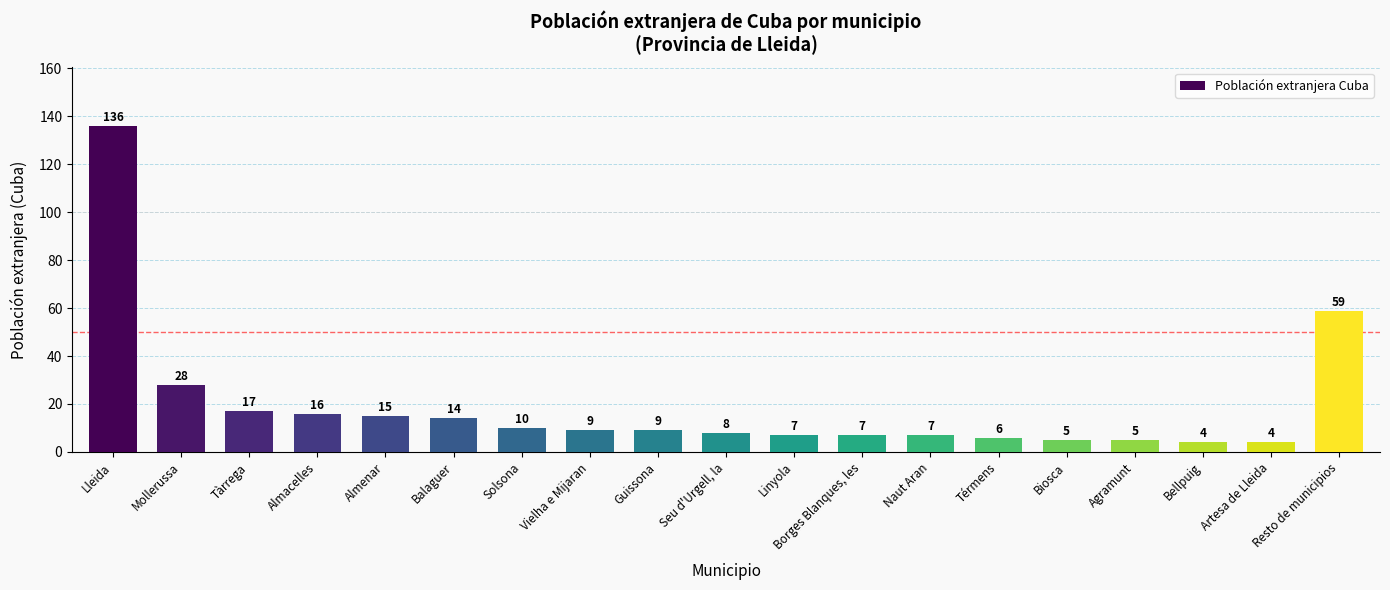

At which category does the chart reach its peak across all series?

Lleida